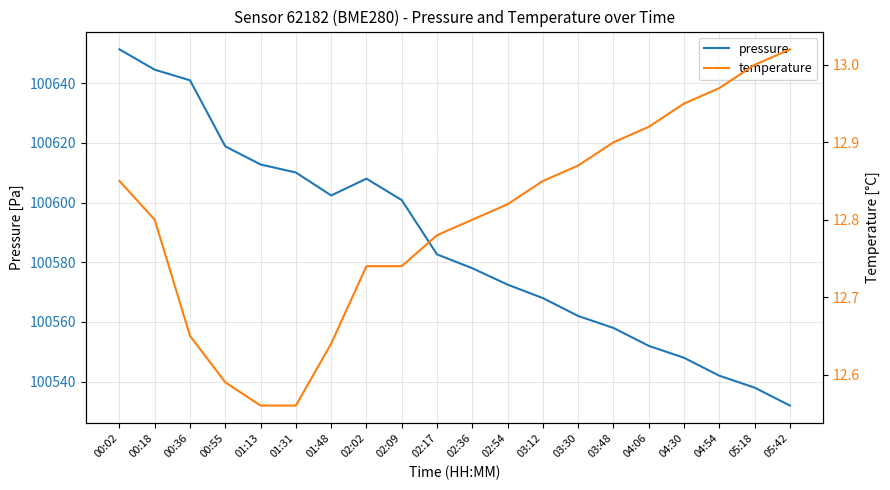

What is the sum of the pressure values at 03:48 and 04:06?

201110.0